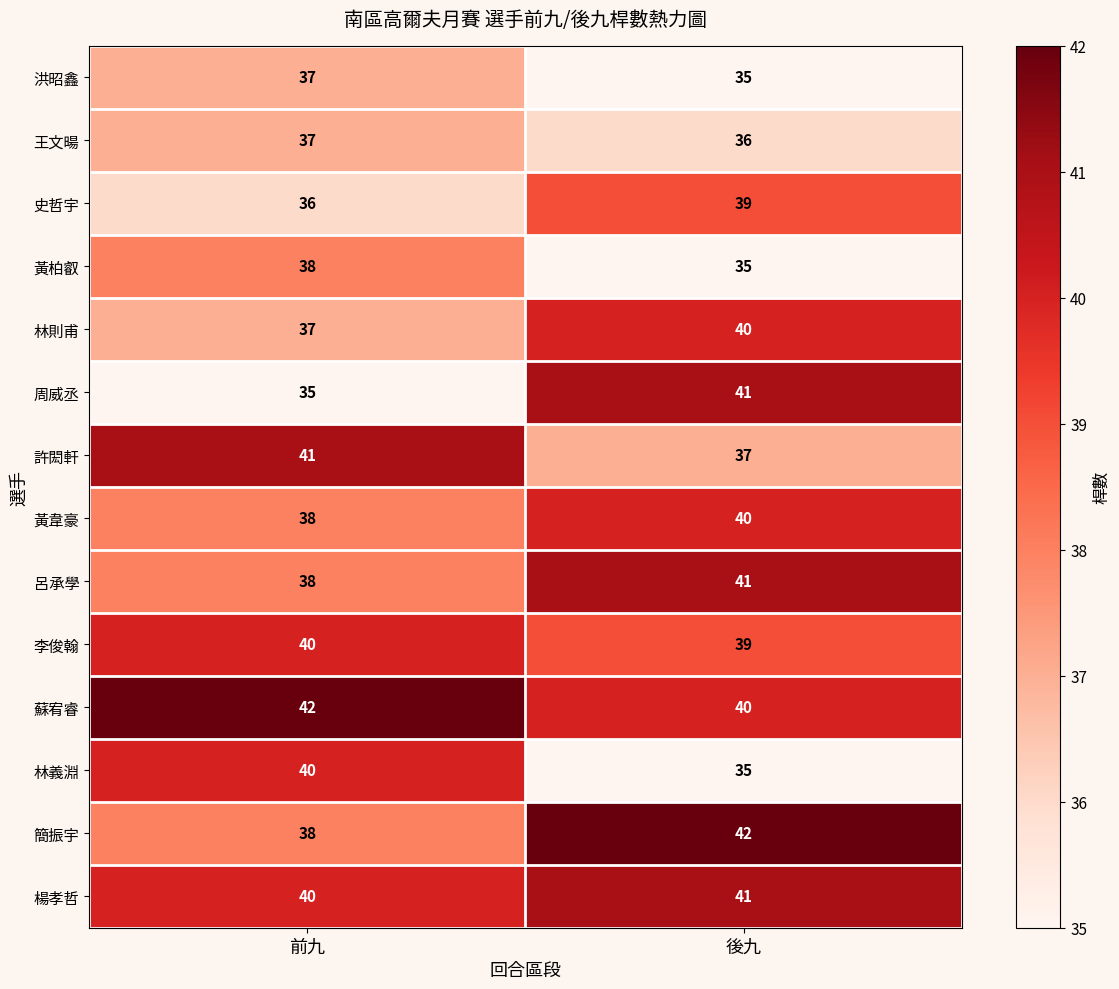

Which series has the widest spread of values?

周威丞